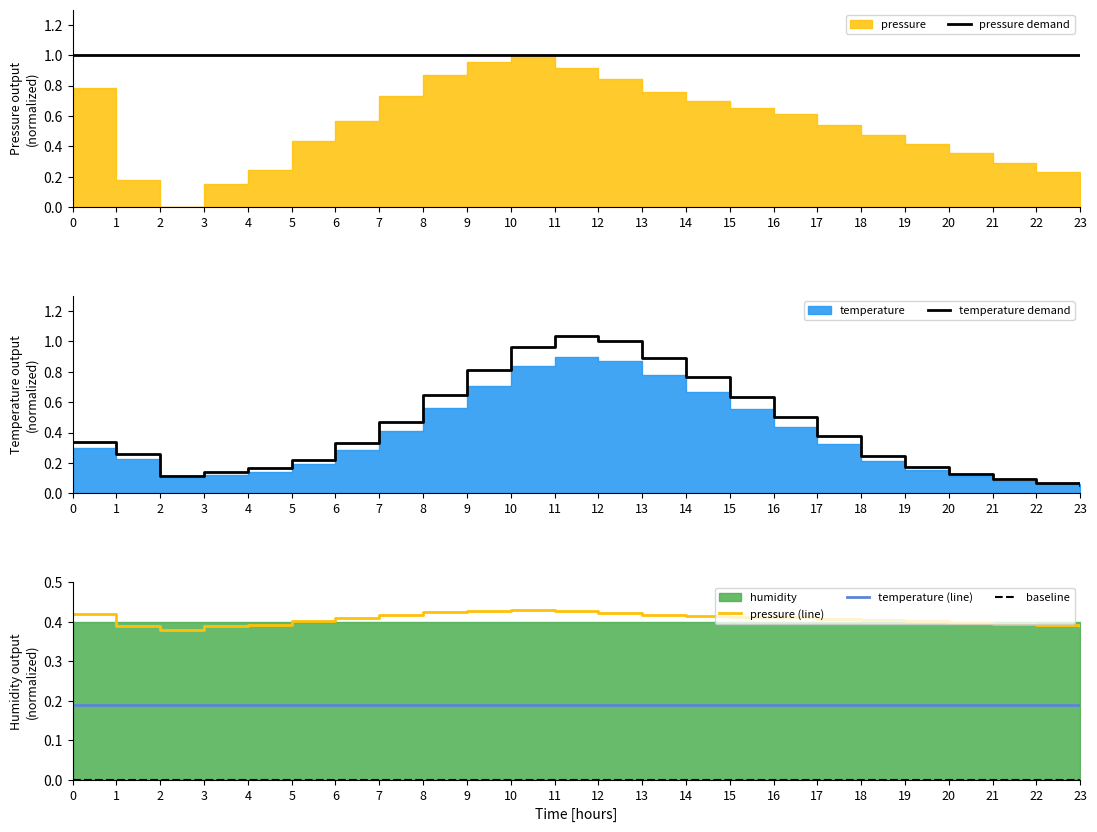

Reading left to right, what are all the values shown in this chart?

pressure demand: 0=1.0	1=1.0	2=1.0	3=1.0	4=1.0	5=1.0	6=1.0	7=1.0	8=1.0	9=1.0	10=1.0	11=1.0	12=1.0	13=1.0	14=1.0	15=1.0	16=1.0	17=1.0	18=1.0	19=1.0	20=1.0	21=1.0	22=1.0	23=1.0
temperature demand: 0=0.3	1=0.3	2=0.1	3=0.1	4=0.2	5=0.2	6=0.3	7=0.5	8=0.6	9=0.8	10=1.0	11=1.0	12=1.0	13=0.9	14=0.8	15=0.6	16=0.5	17=0.4	18=0.2	19=0.2	20=0.1	21=0.1	22=0.1	23=0.1
pressure (line): 0=0.4	1=0.4	2=0.4	3=0.4	4=0.4	5=0.4	6=0.4	7=0.4	8=0.4	9=0.4	10=0.4	11=0.4	12=0.4	13=0.4	14=0.4	15=0.4	16=0.4	17=0.4	18=0.4	19=0.4	20=0.4	21=0.4	22=0.4	23=0.4
temperature (line): 0=0.2	1=0.2	2=0.2	3=0.2	4=0.2	5=0.2	6=0.2	7=0.2	8=0.2	9=0.2	10=0.2	11=0.2	12=0.2	13=0.2	14=0.2	15=0.2	16=0.2	17=0.2	18=0.2	19=0.2	20=0.2	21=0.2	22=0.2	23=0.2
baseline: 0=0.0	1=0.0	2=0.0	3=0.0	4=0.0	5=0.0	6=0.0	7=0.0	8=0.0	9=0.0	10=0.0	11=0.0	12=0.0	13=0.0	14=0.0	15=0.0	16=0.0	17=0.0	18=0.0	19=0.0	20=0.0	21=0.0	22=0.0	23=0.0